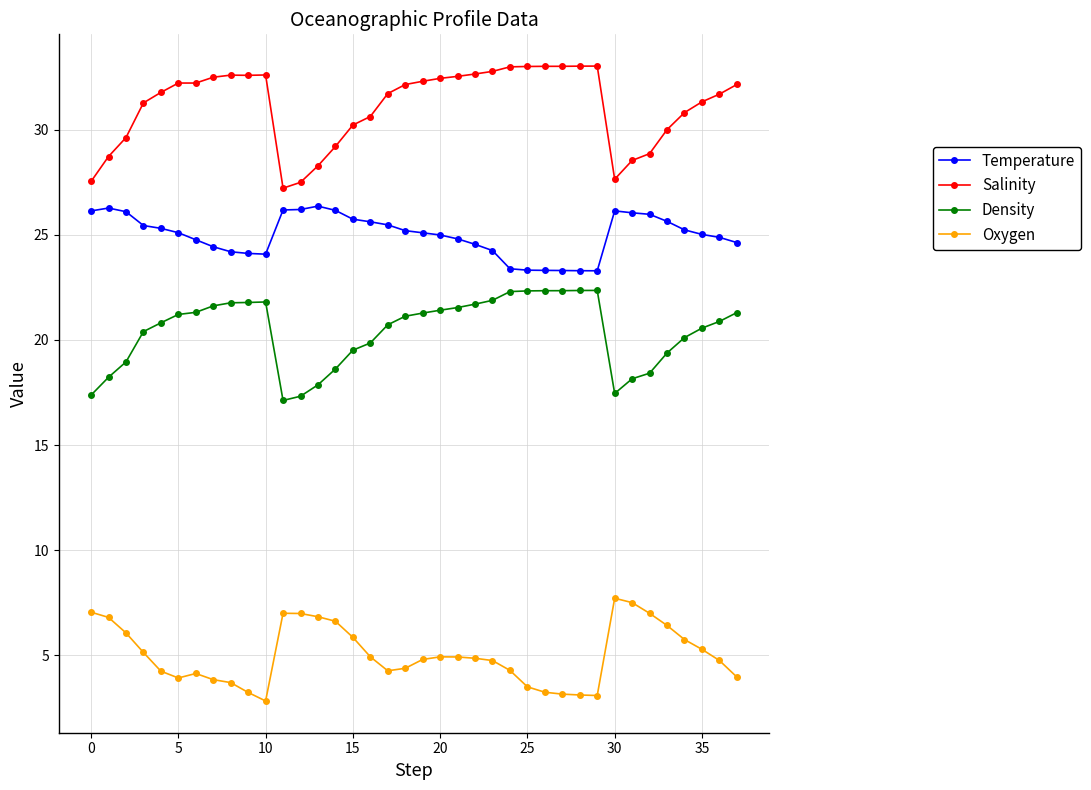

What is the maximum value shown in the chart?

33.0